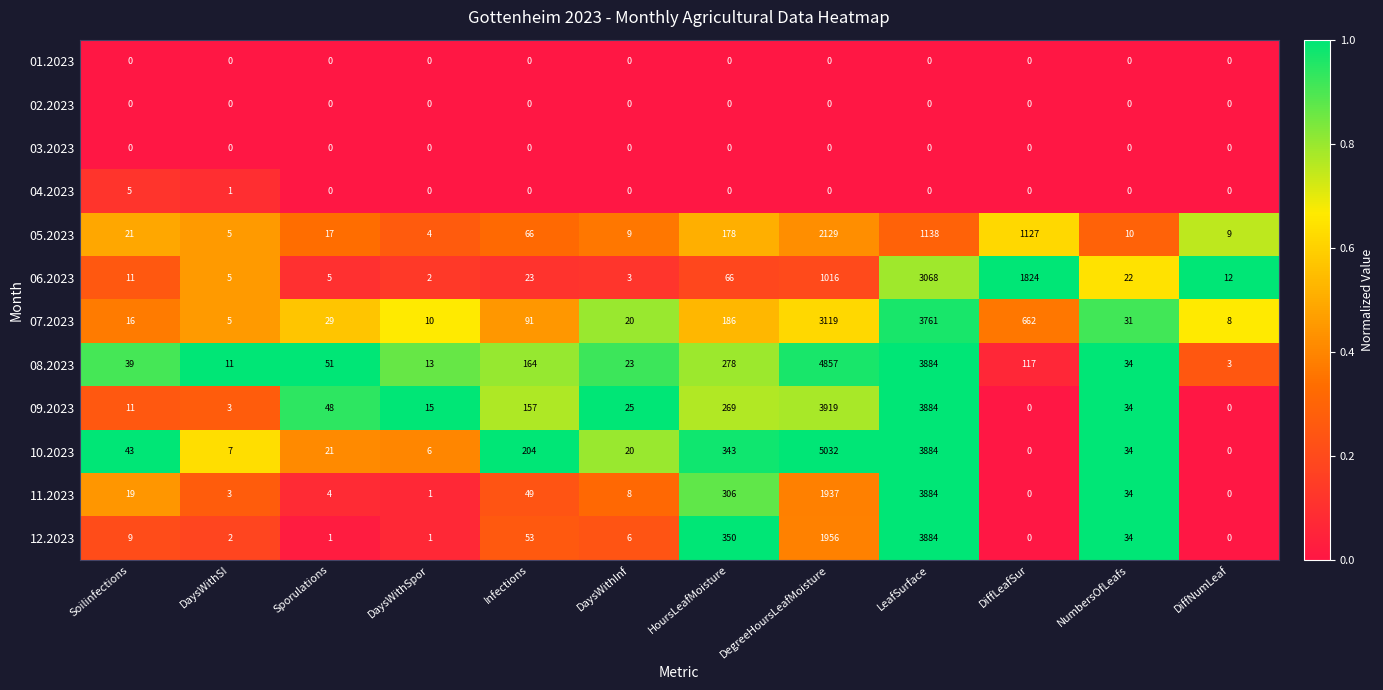

Which category has the highest value across all series?

DegreeHoursLeafMoisture